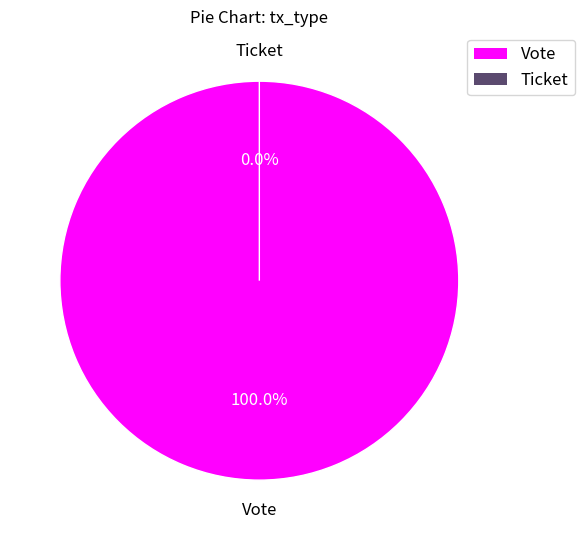

To the nearest percent, what is the combined percentage of Ticket and Vote?

100%